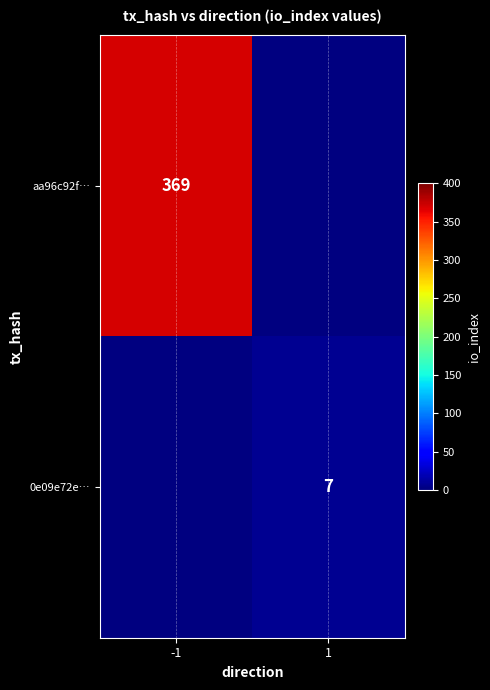

True or false: 0e09e72e… has a value of 7 at 1.

True